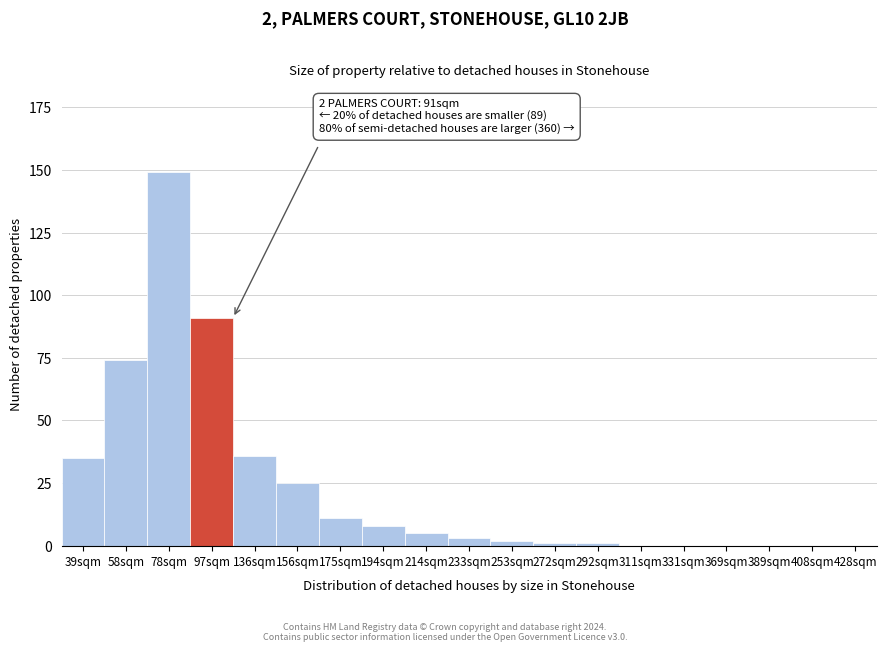

Reading right to left, extract all data points from this chart.

428sqm=0	408sqm=0	389sqm=0	369sqm=0	331sqm=0	311sqm=0	292sqm=1	272sqm=1	253sqm=2	233sqm=3	214sqm=5	194sqm=8	175sqm=11	156sqm=25	136sqm=36	97sqm=91	78sqm=149	58sqm=74	39sqm=35